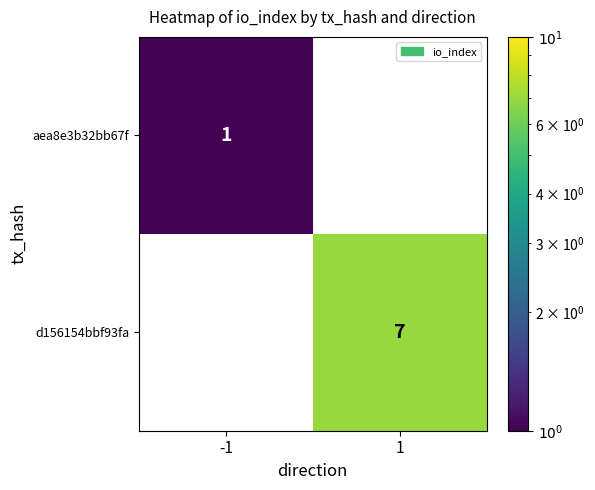

At how many categories does at least one series exceed 2?

1